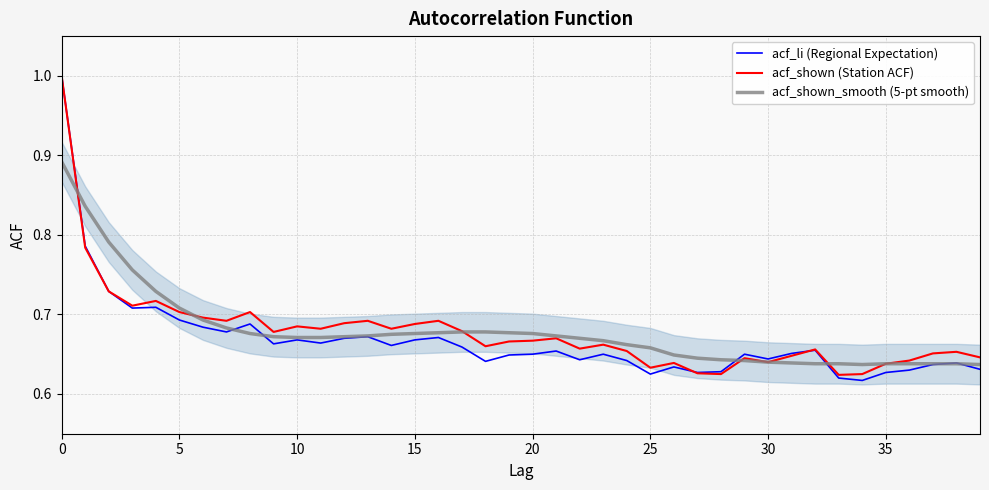

What is the greatest value displayed?

1.0